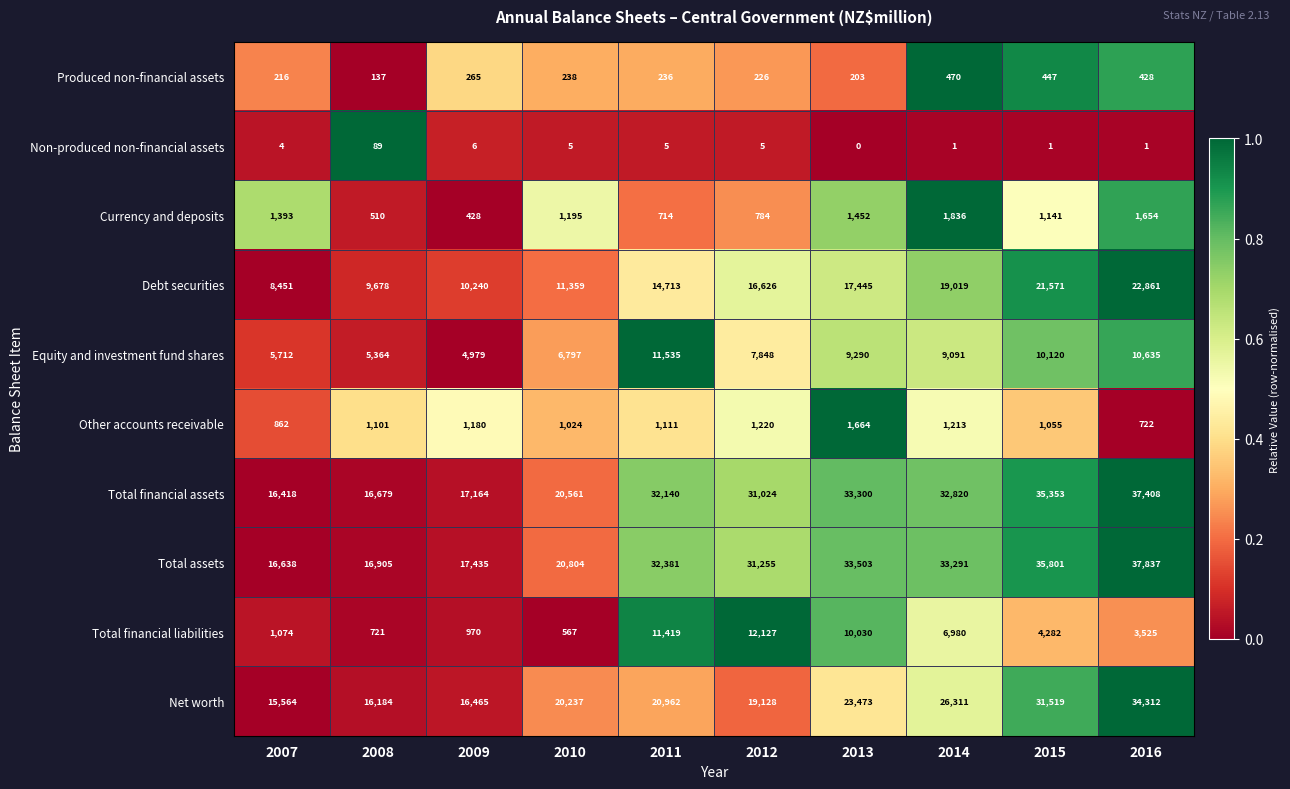

Which series has the largest range (max minus min)?

Total assets